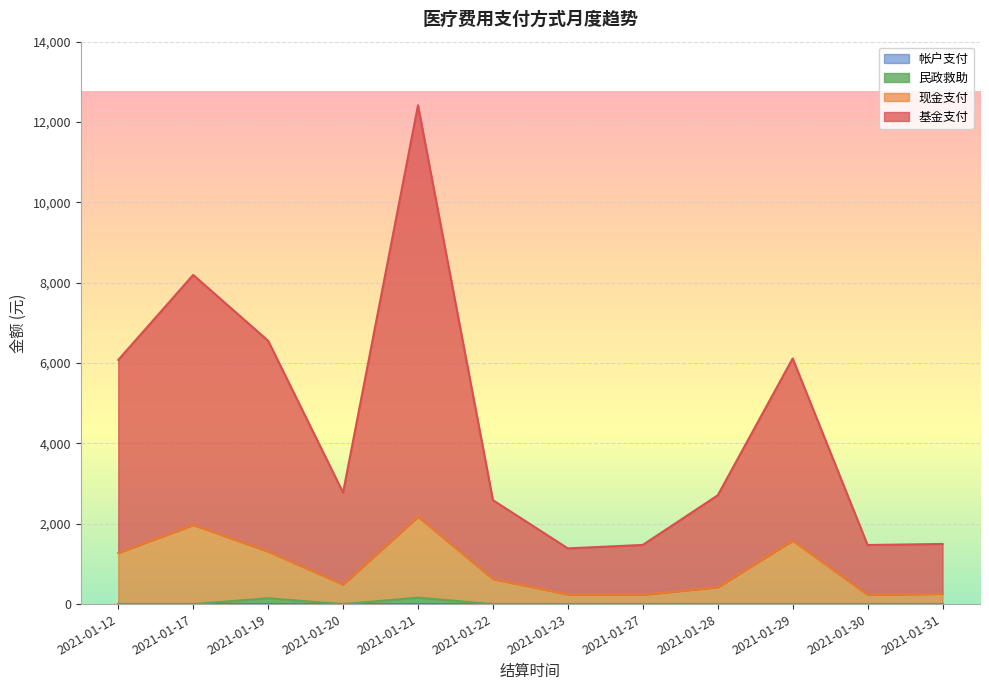

The value of 民政救助 at 2021-01-22 is -76.1. True or false?

False